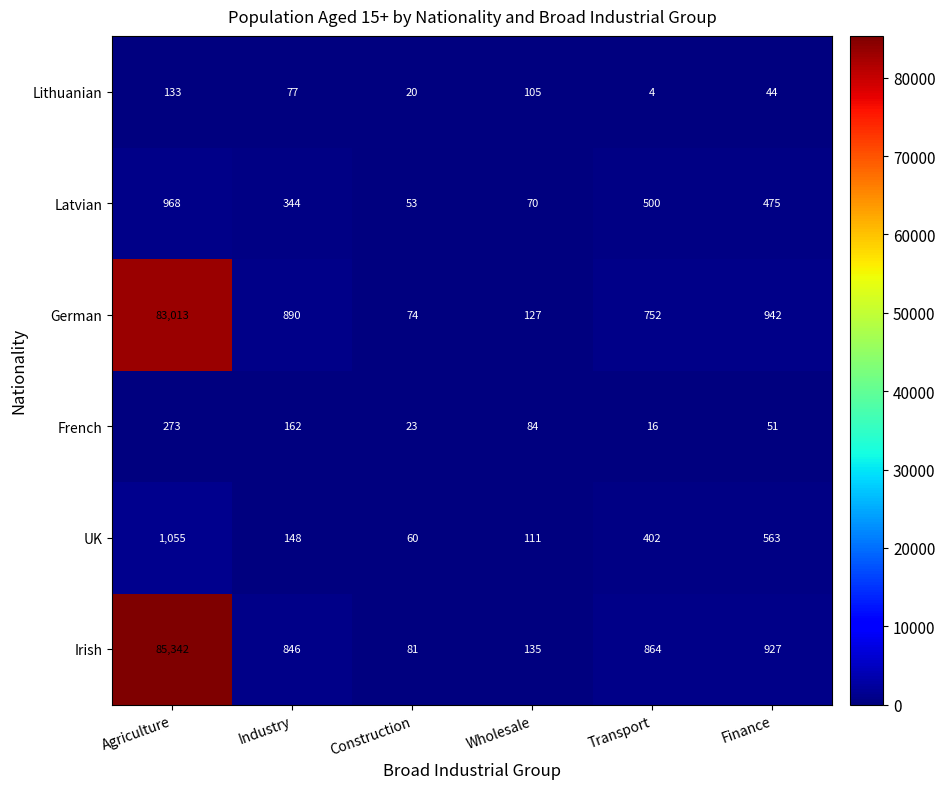

What is the difference between the maximum and second lowest values in the Lithuanian series?

113